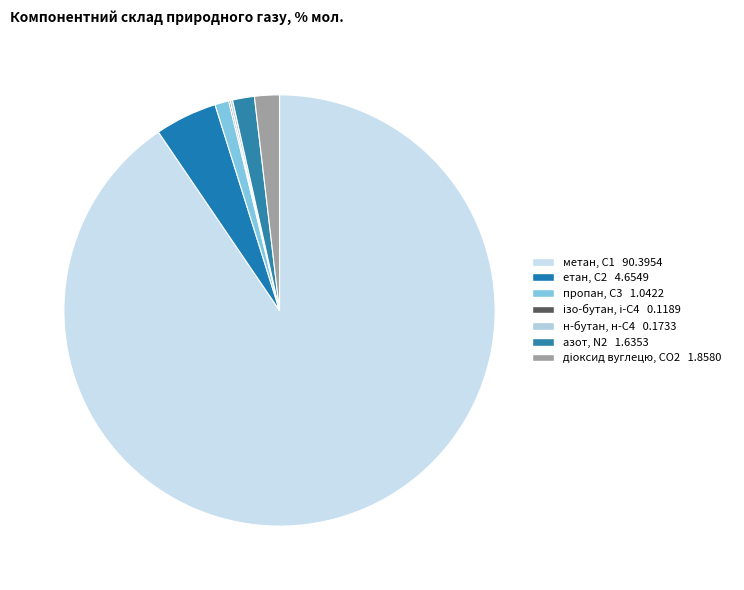

To the nearest percent, what is the combined percentage of пропан, С3 and метан, С1?

92%